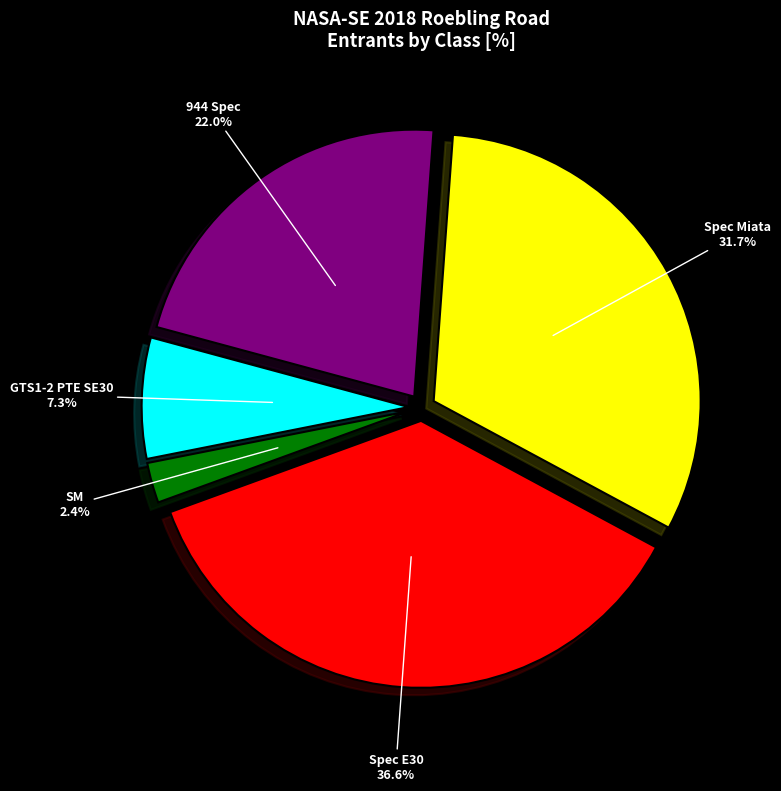

Between 944 Spec and Spec Miata, which is larger?

Spec Miata